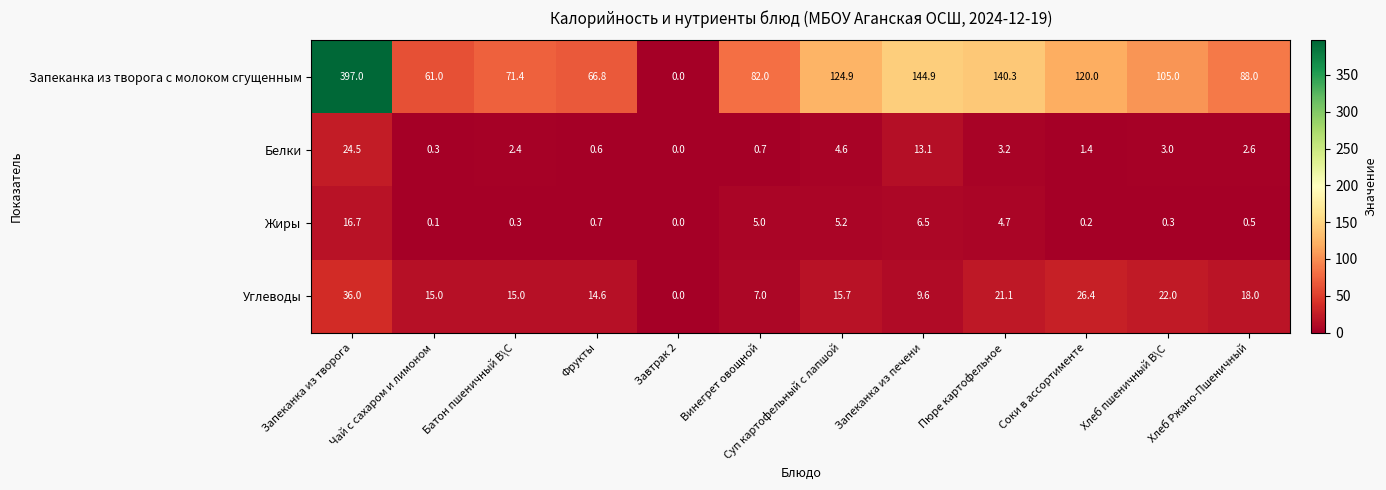

Where does the Белки series first go above 2?

Запеканка из творога